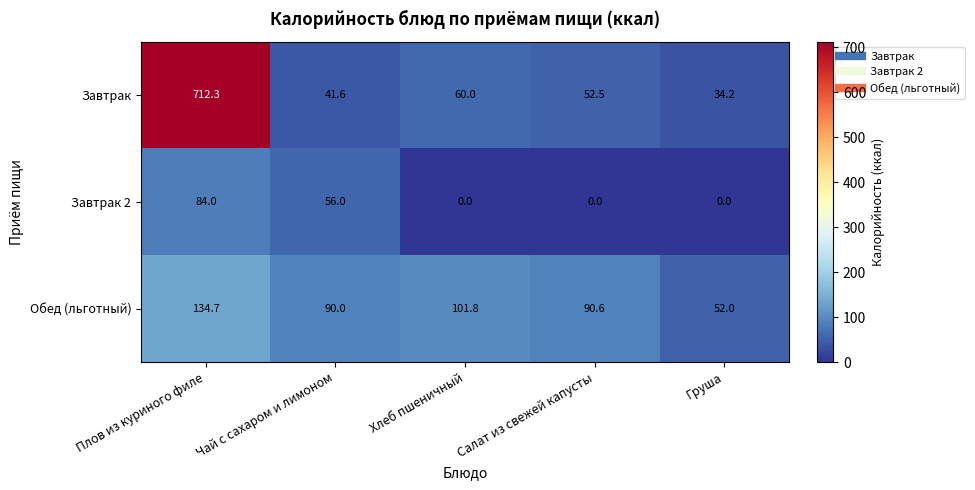

What is the spread (max minus min) of values at Чай с сахаром и лимоном?

48.4